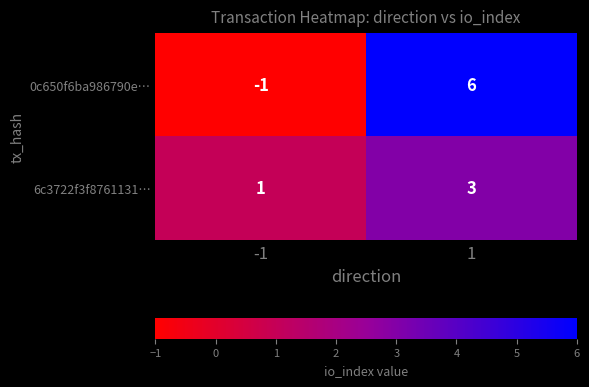

What is the highest value of the 6c3722f3f8761131… series?

3